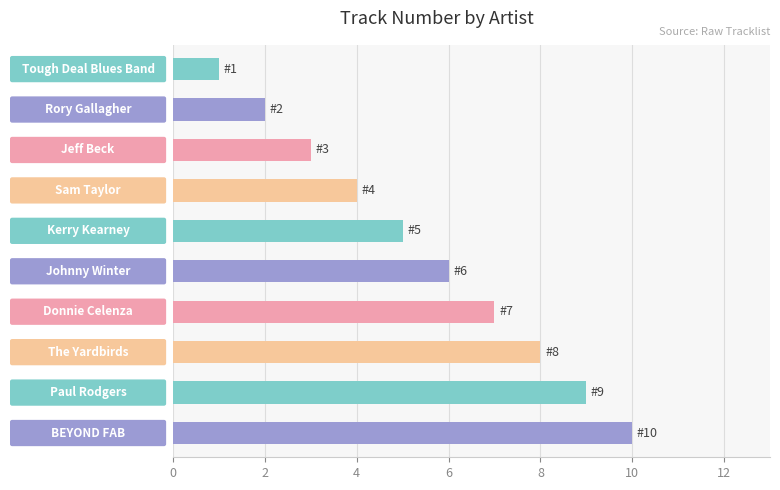

What is the greatest value displayed?

10